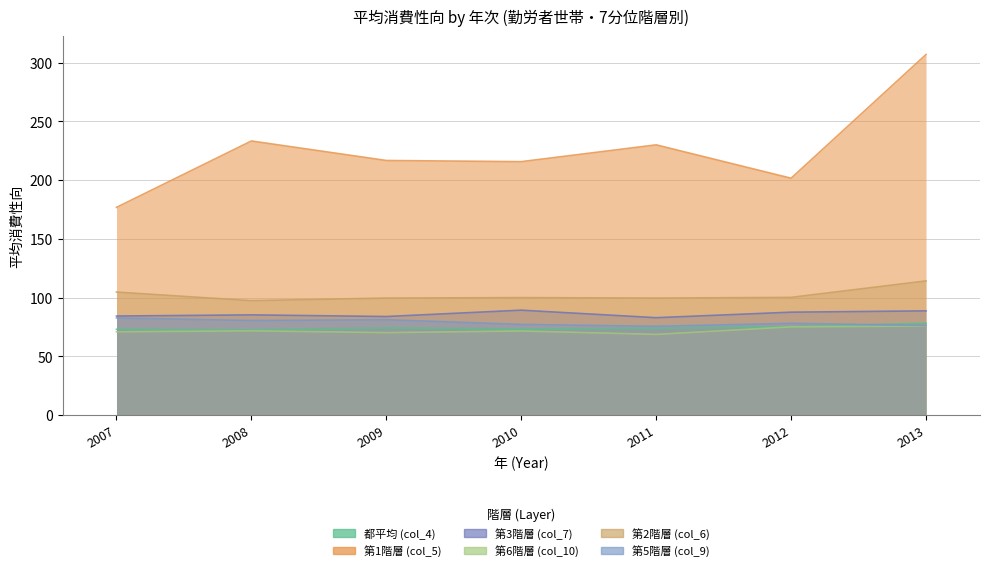

The value of 第3階層 (col_7) at 2007 is 84.3. True or false?

True